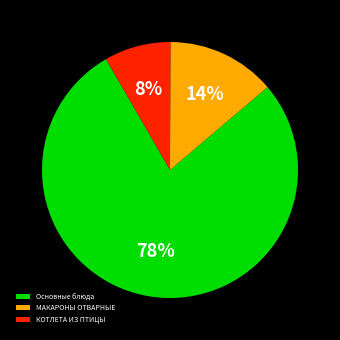

Rank the categories by value from highest to lowest.

Основные блюда, МАКАРОНЫ ОТВАРНЫЕ, КОТЛЕТА ИЗ ПТИЦЫ